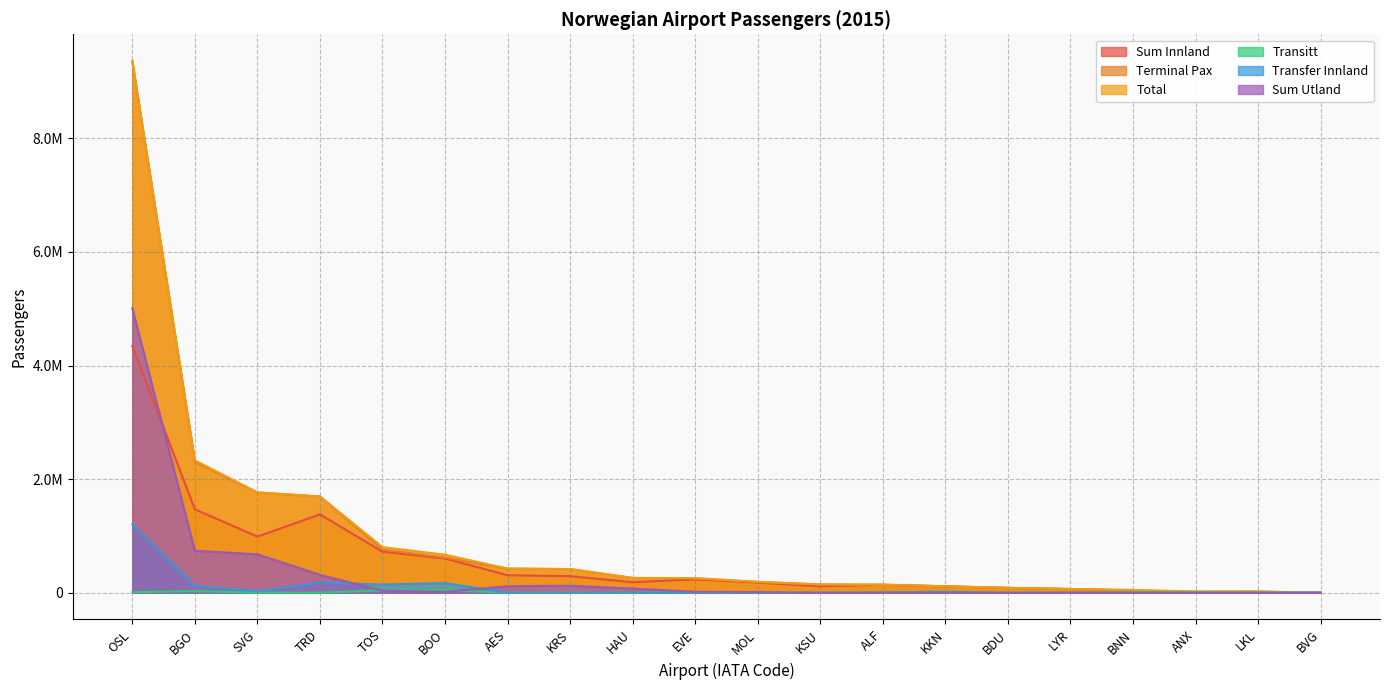

True or false: Transfer Innland and Terminal Pax intersect in this chart.

False